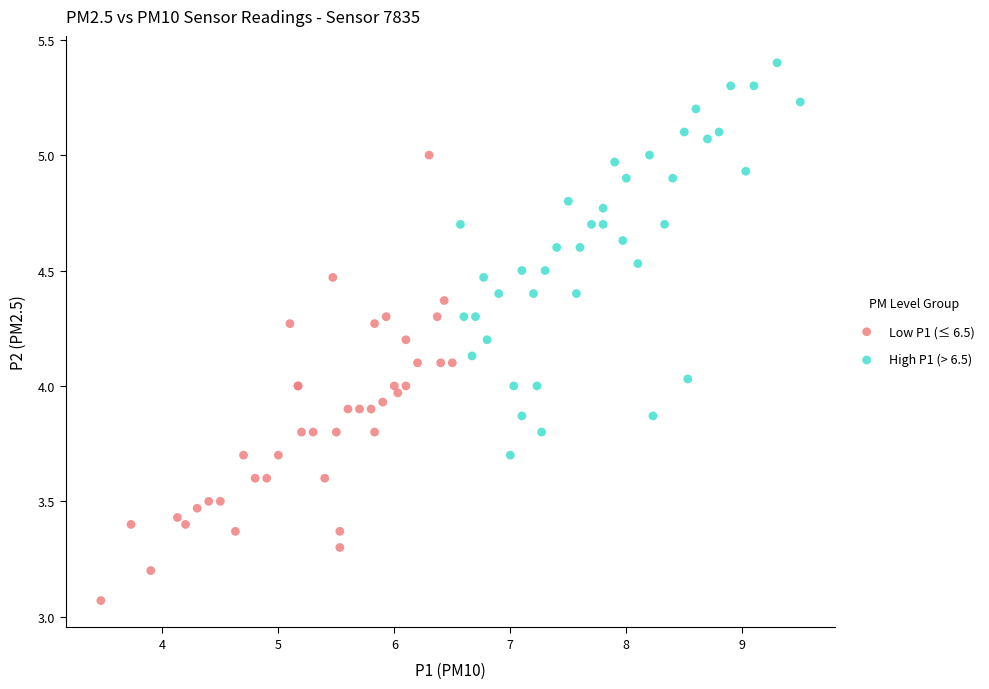

Which series contains the highest Y value?

High P1 (> 6.5)